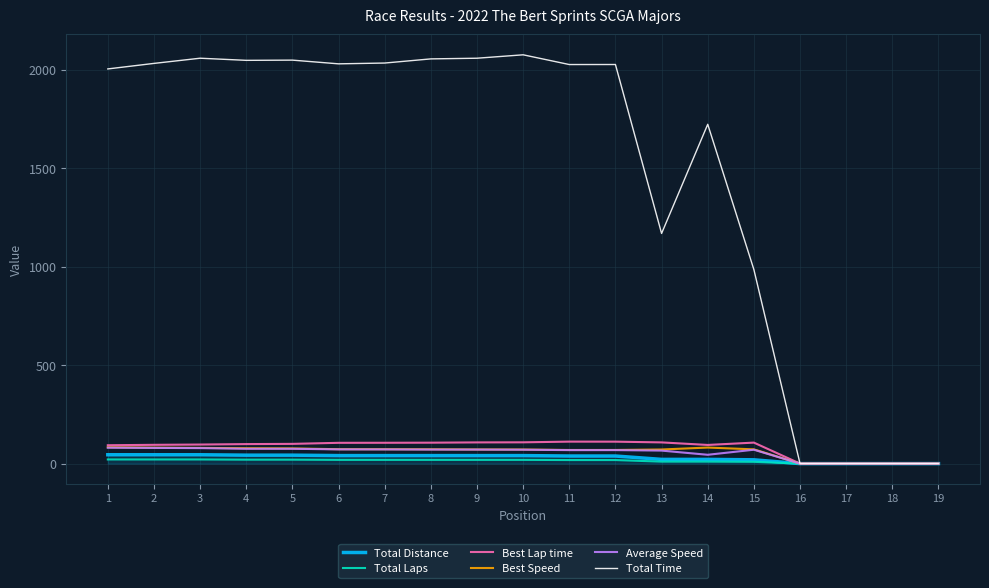

Is the value of Average Speed at 2 greater than the value of Total Time at 9?

No